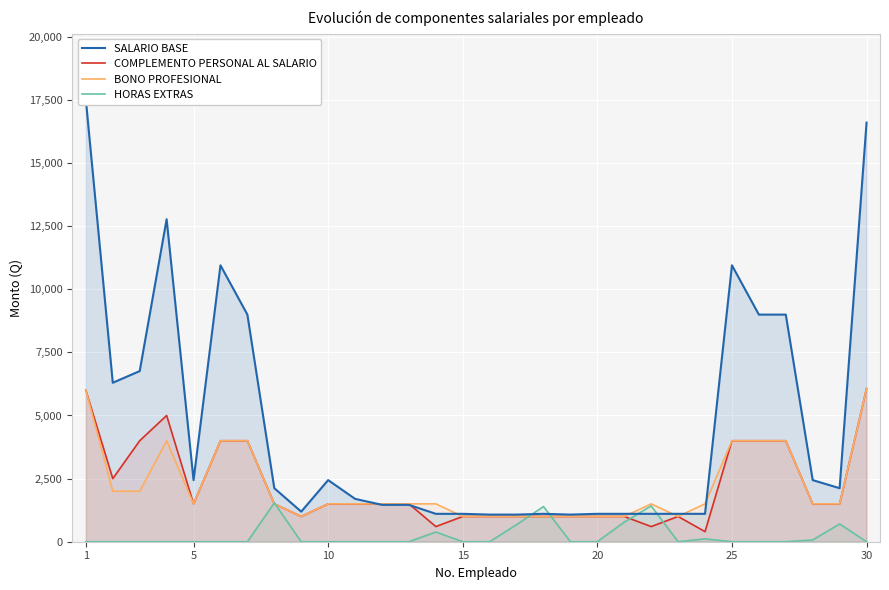

The BONO PROFESIONAL series shows 1000 at 15. True or false?

True